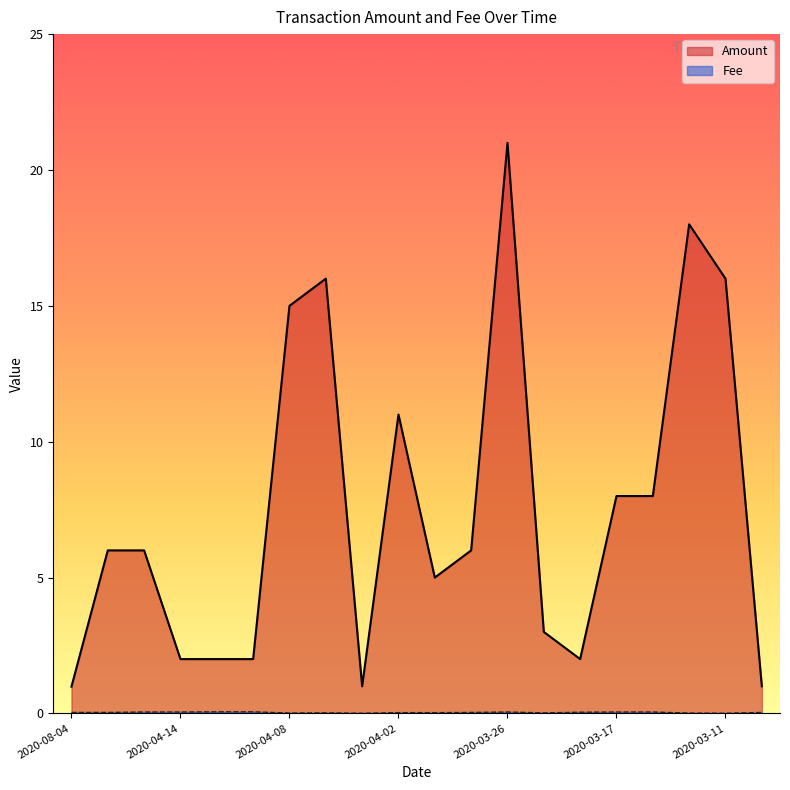

Rank the series by their average value, from lowest to highest.

Fee, Amount